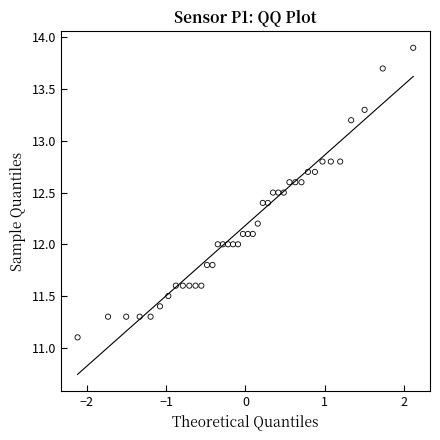

What is the range of Y values (max minus min)?

2.8